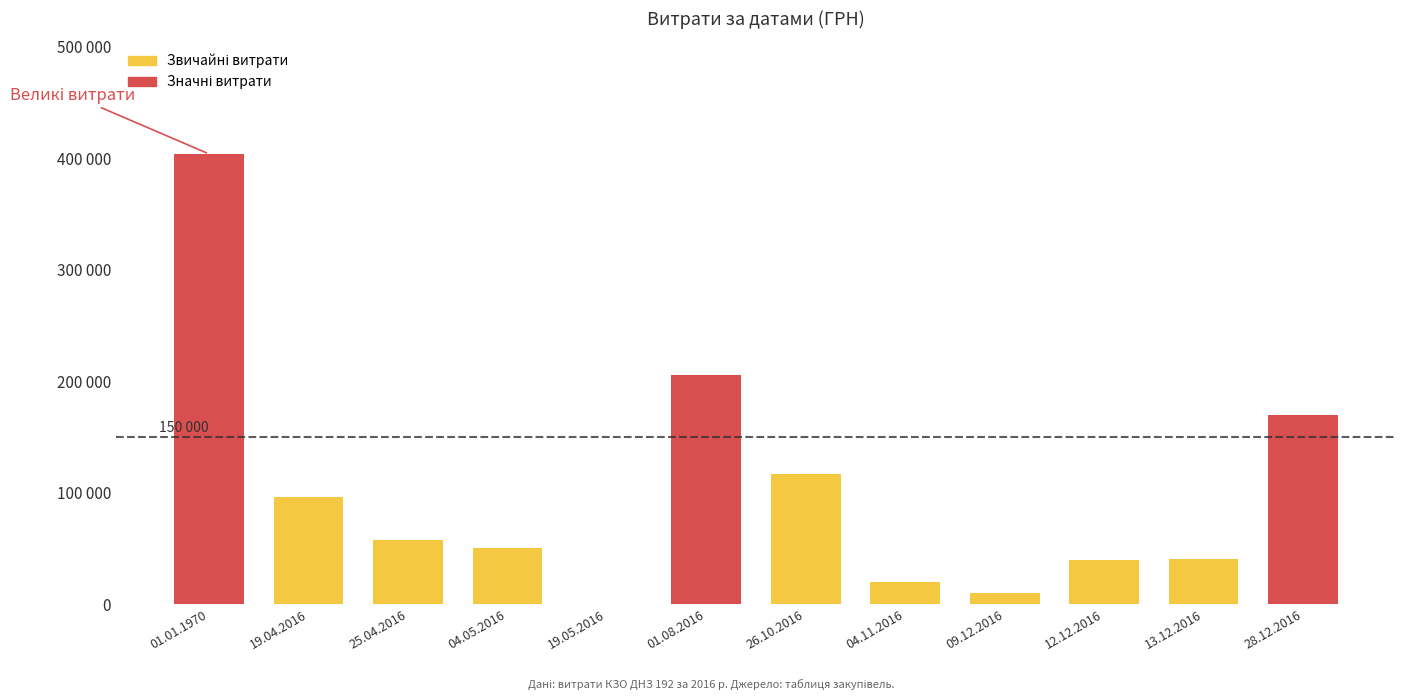

What is the maximum value shown in the chart?

403688.9